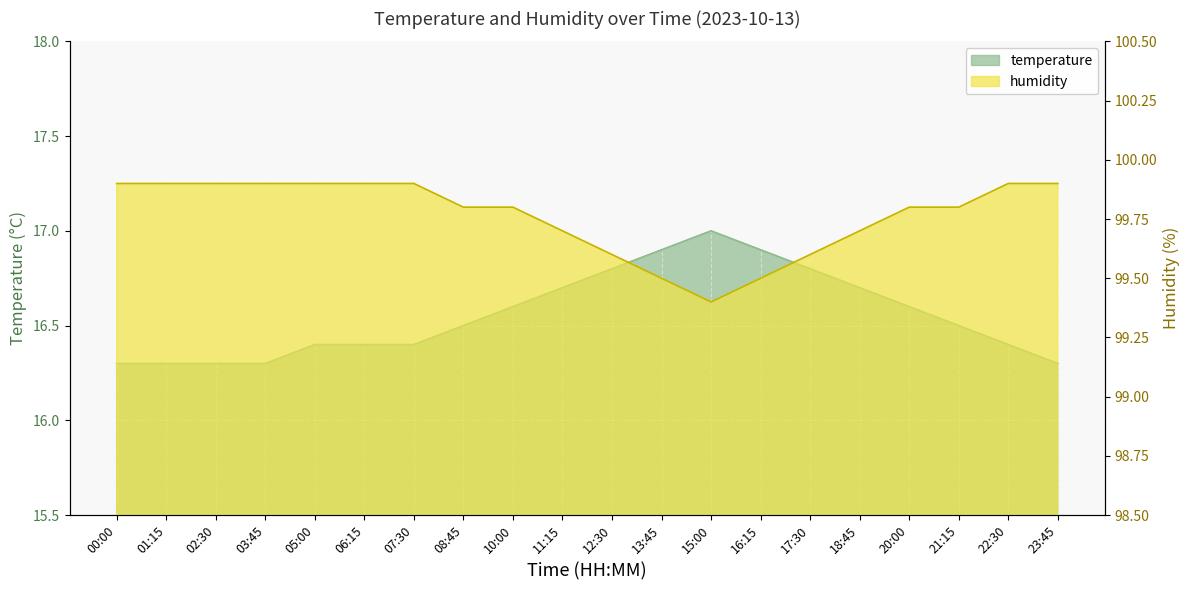

True or false: humidity and temperature cross at least once.

False